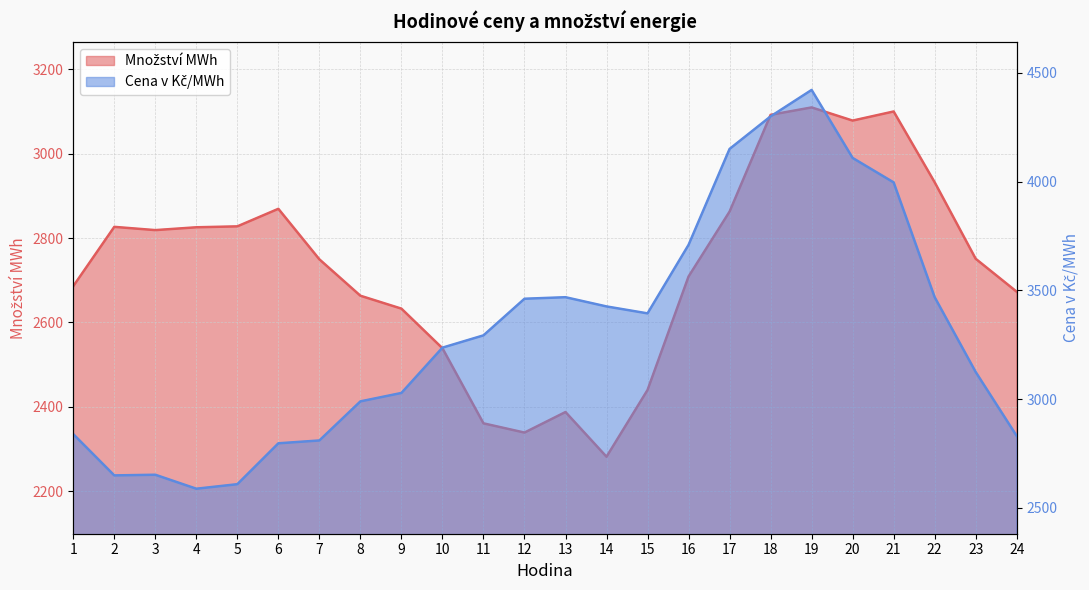

At which label does Cena v Kč/MWh reach its minimum?

4